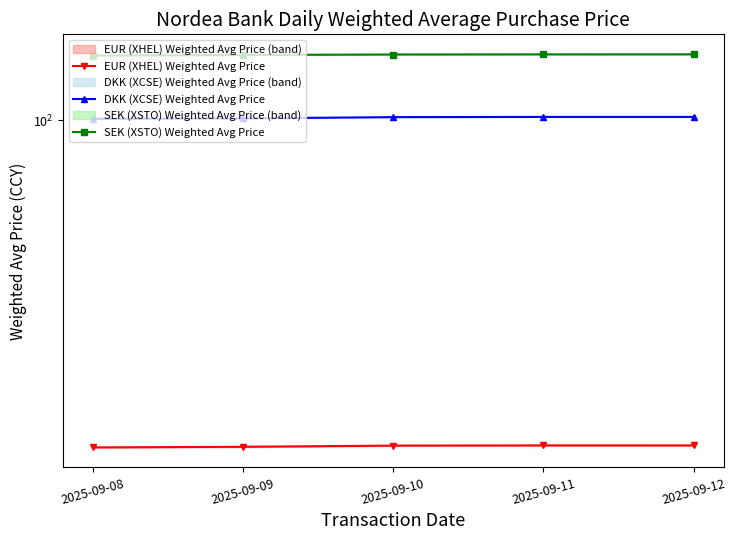

How many series are shown in this chart?

3